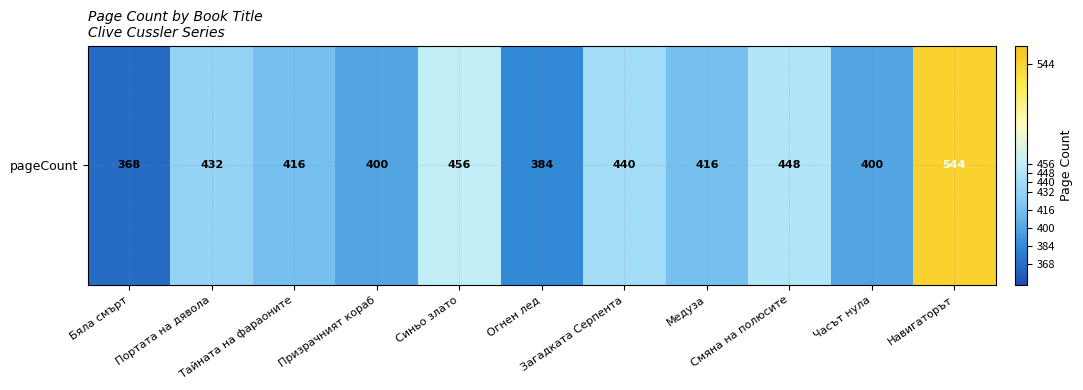

Which has a higher value, Часът нула or Огнен лед?

Часът нула